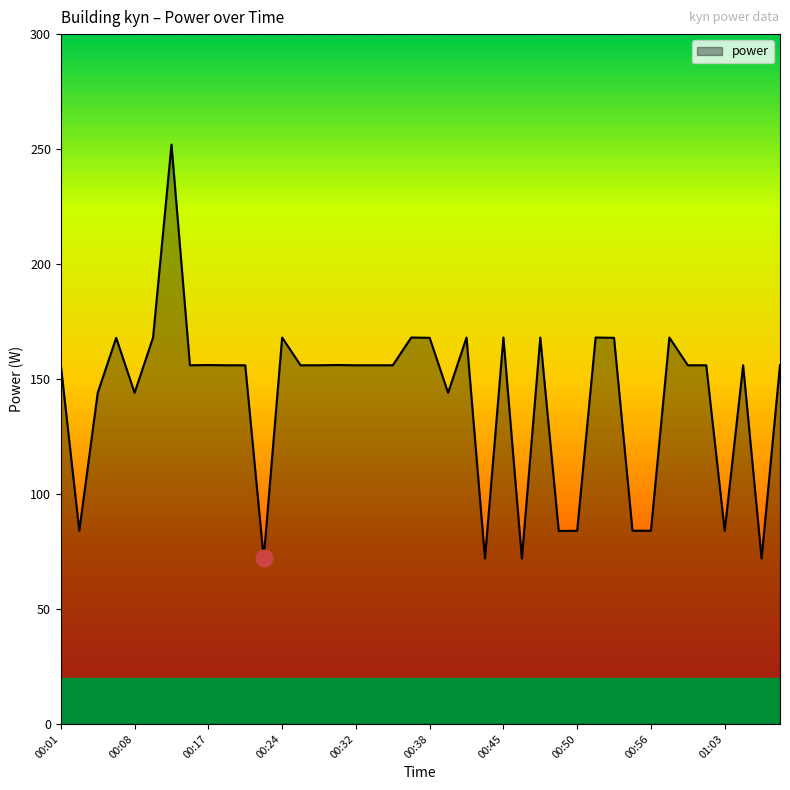

What is the difference between the maximum and minimum values?

180.0